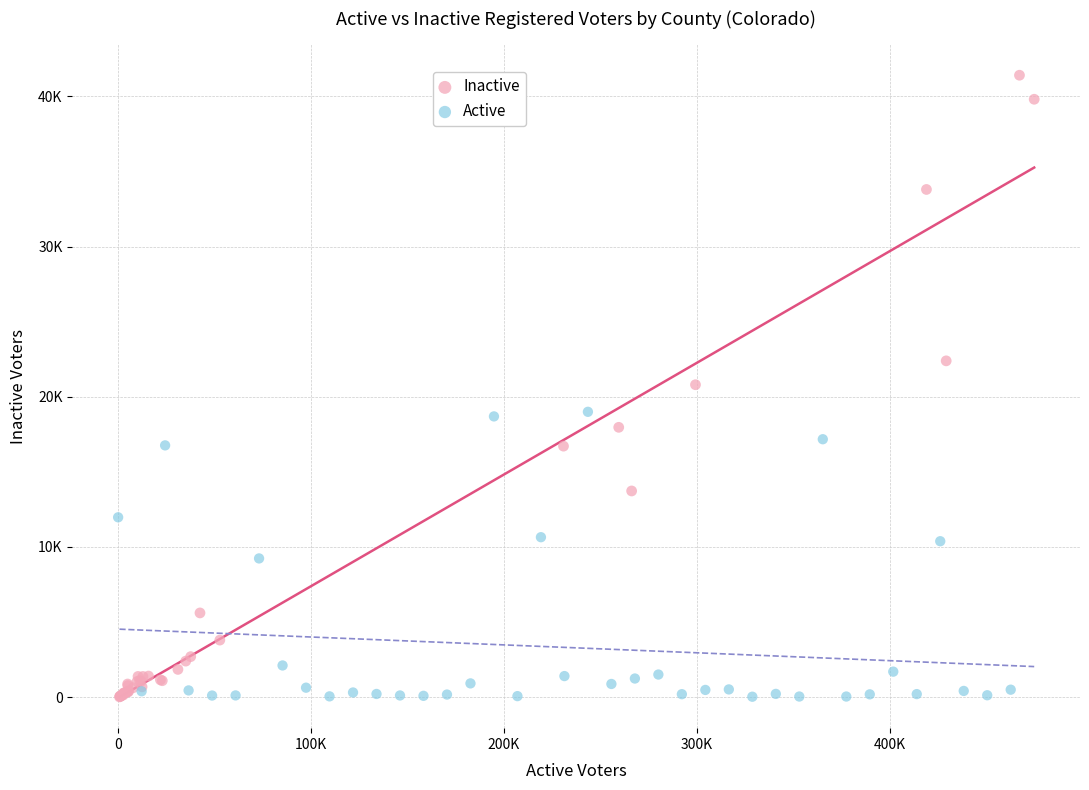

What are all the series names shown in the legend?

Inactive, Active